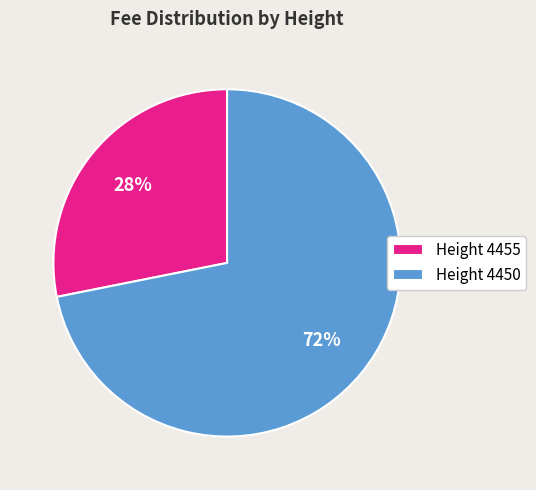

To the nearest percent, what is the difference between the largest and smallest slice percentages?

44%